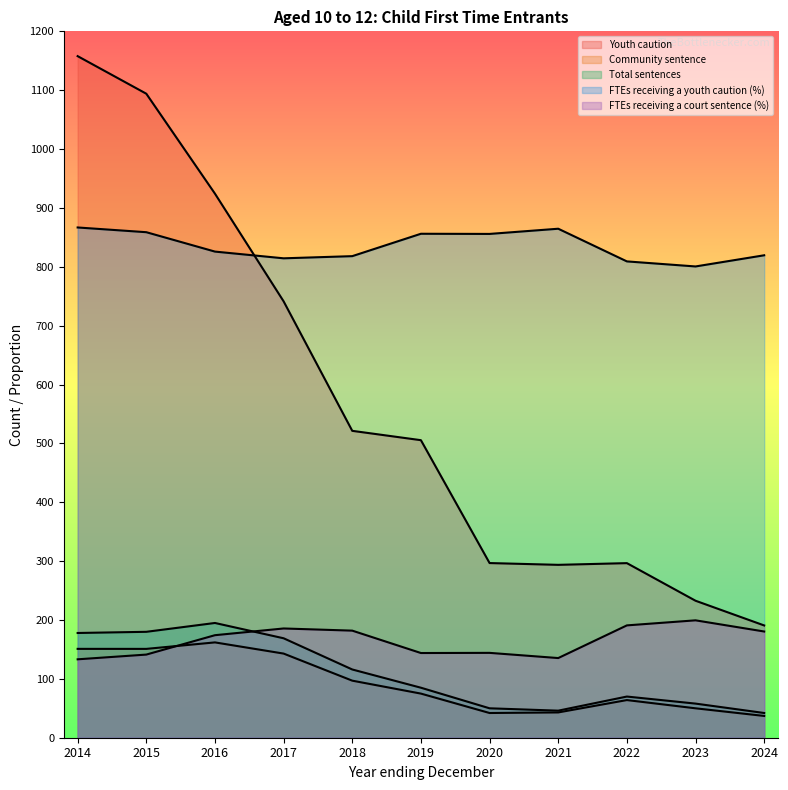

At which category does the chart reach its minimum across all series?

2024